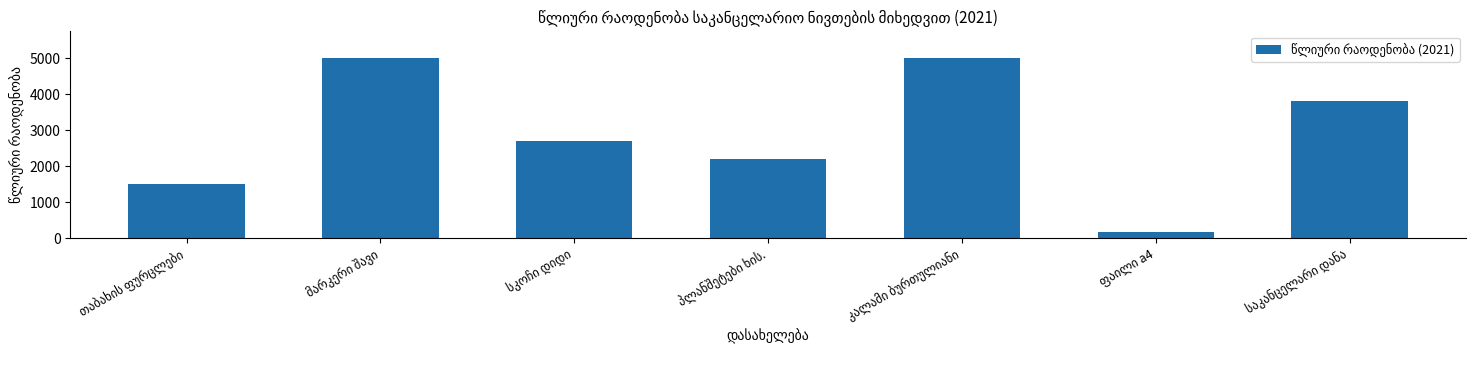

What is the difference between the maximum and minimum values?

4820